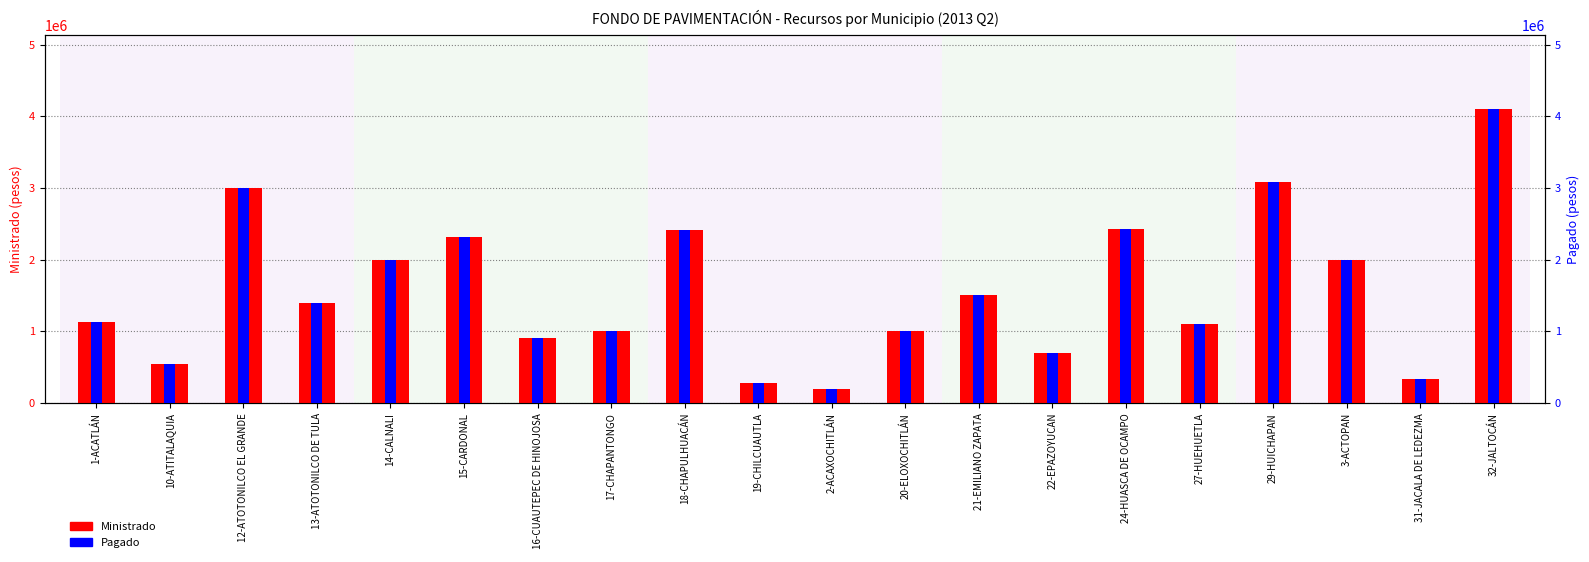

What is the label of the 20th bar from the left?

32-JALTOCÁN